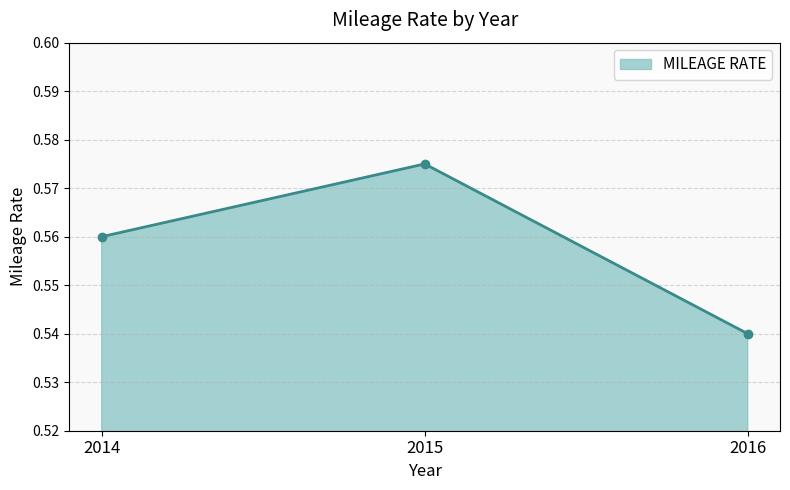

List the labels in order of value, largest first.

2015, 2014, 2016